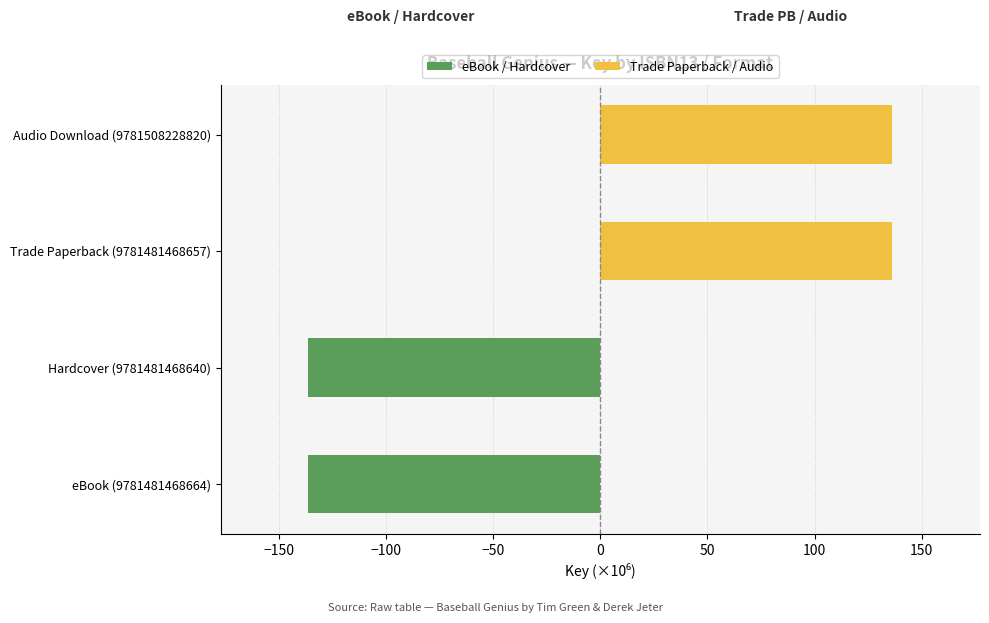

How many groups of bars are there?

4